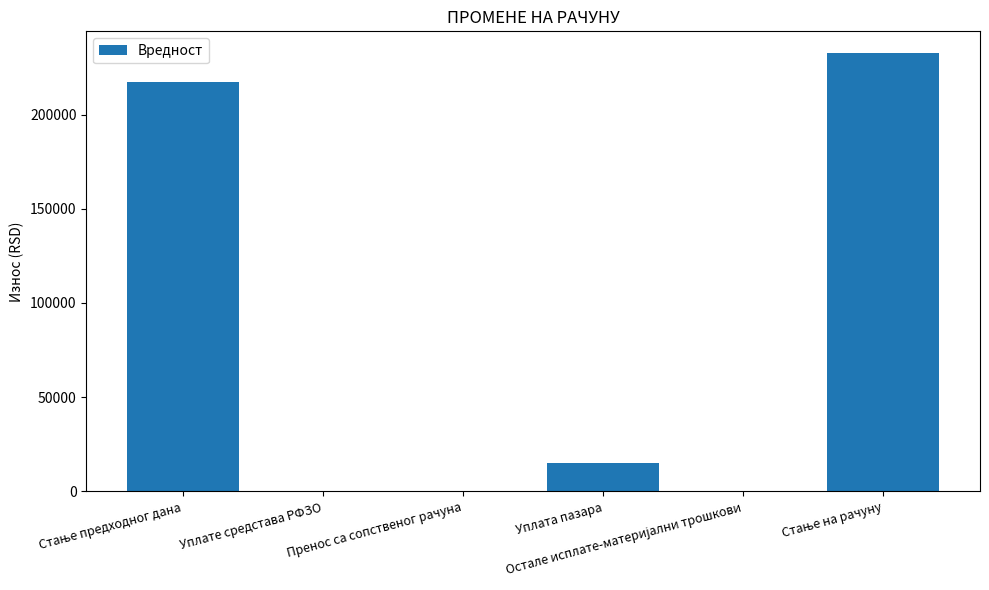

What is the maximum value shown in the chart?

232514.5